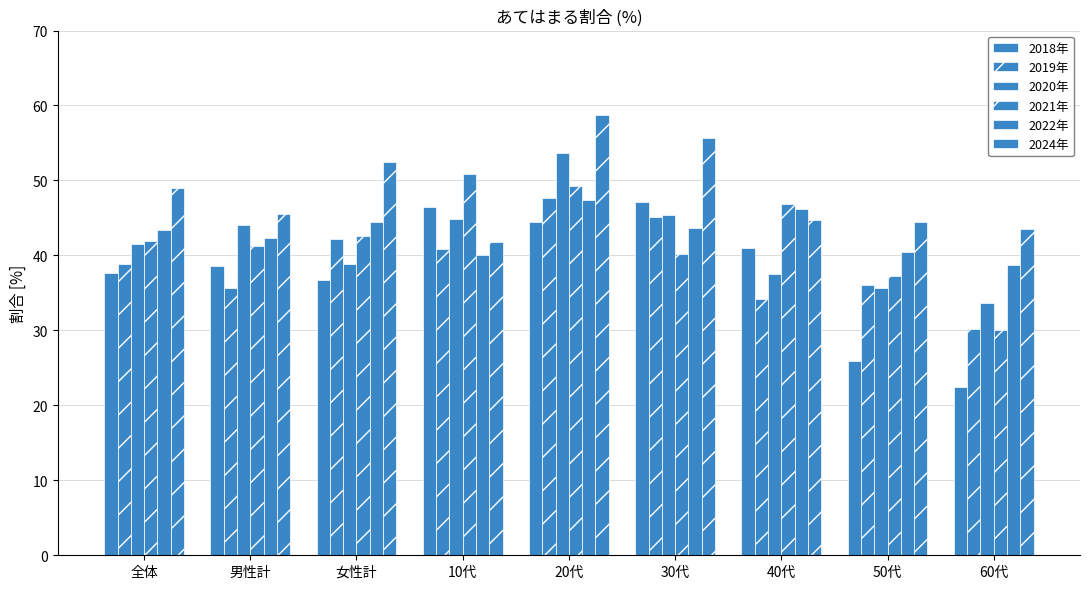

At which category is the sum across all series the highest?

20代